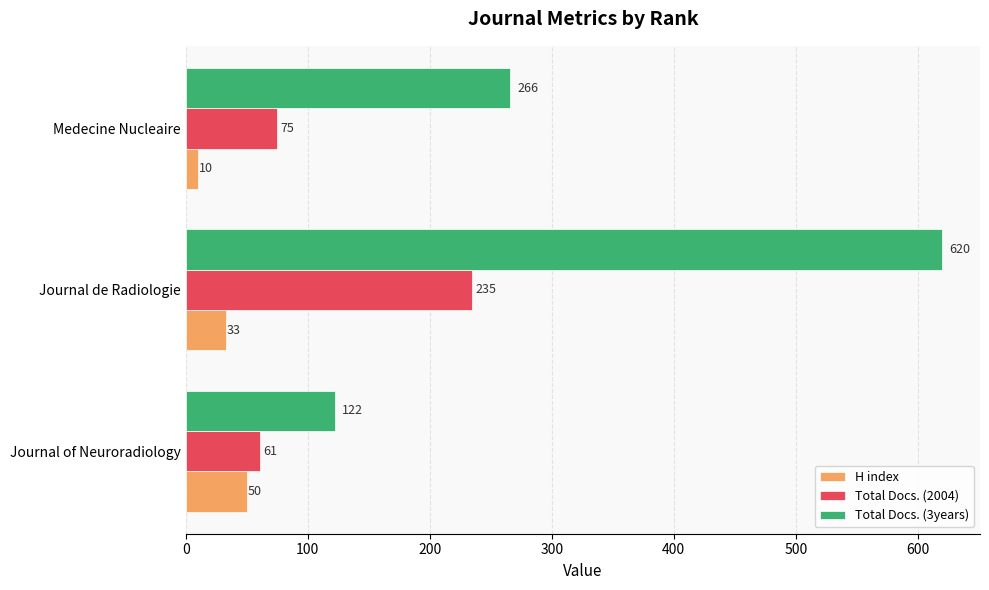

What is the minimum value for H index?

10